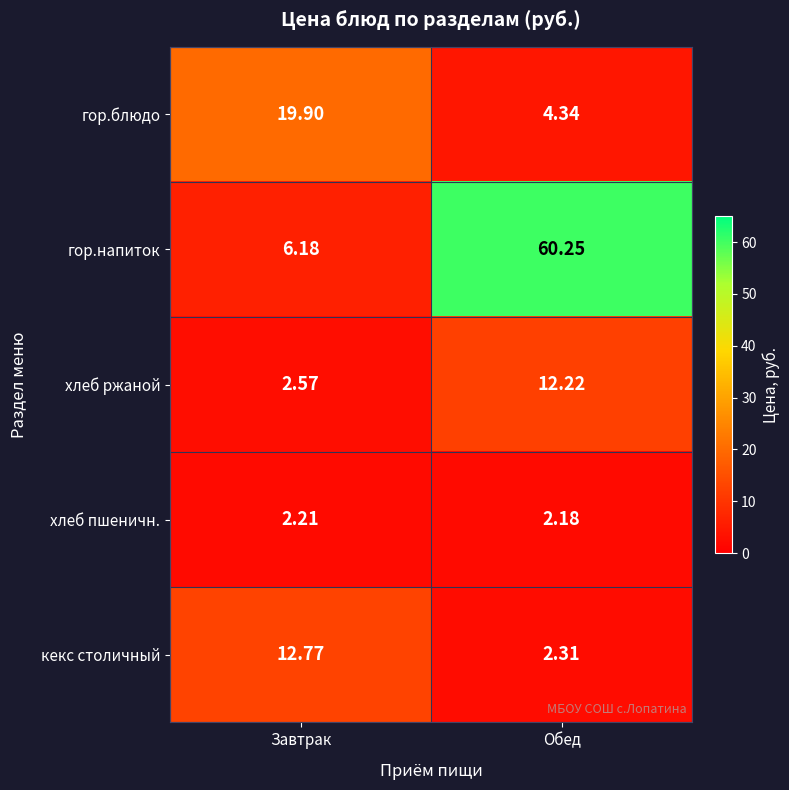

At which category is the sum across all series the highest?

Обед